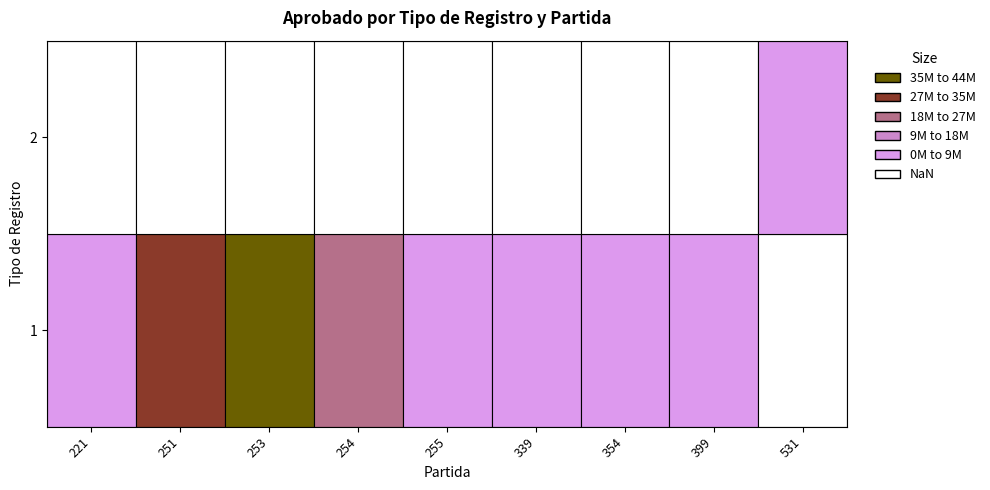

Is it true that 2 equals 0.0 at 354?

True